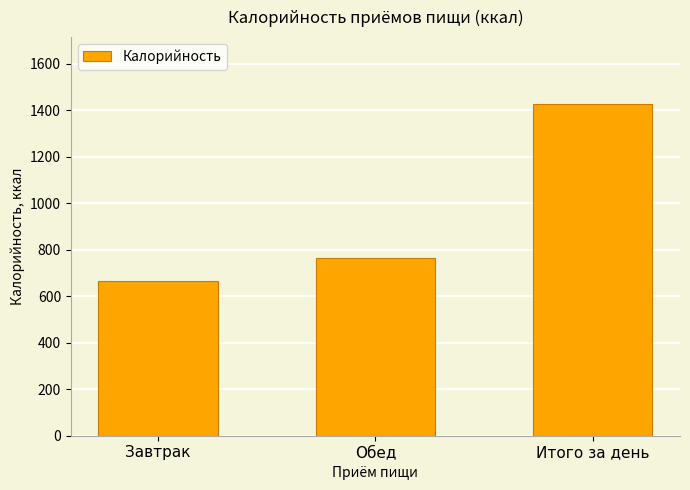

True or false: the data shows 1190.0 at Завтрак.

False